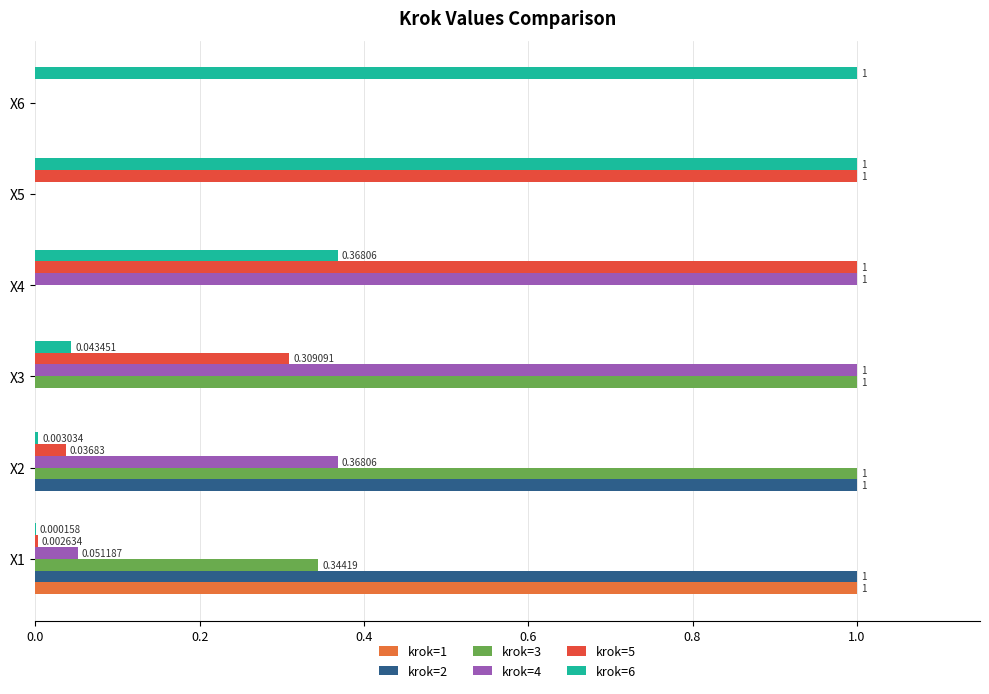

What is the average value of the krok=3 series?

0.4